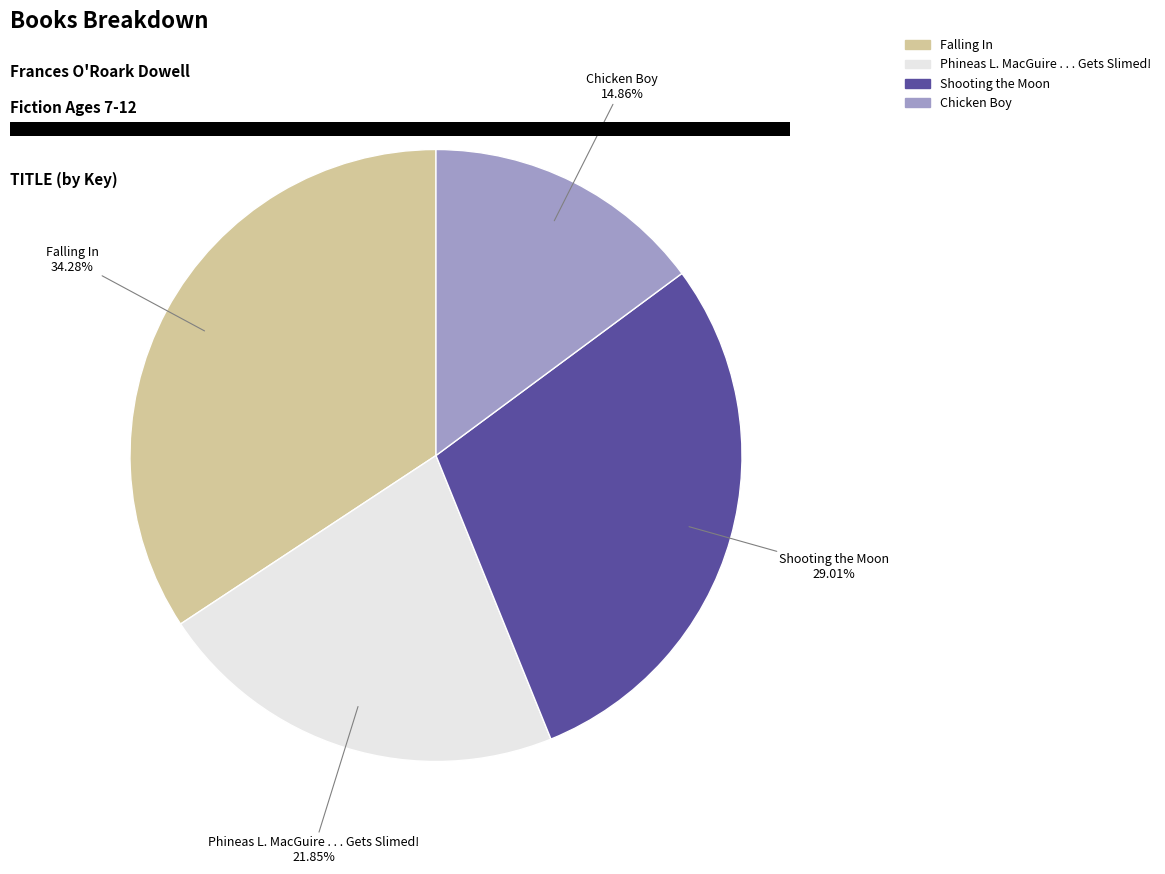

Which slice is the smallest?

Chicken Boy